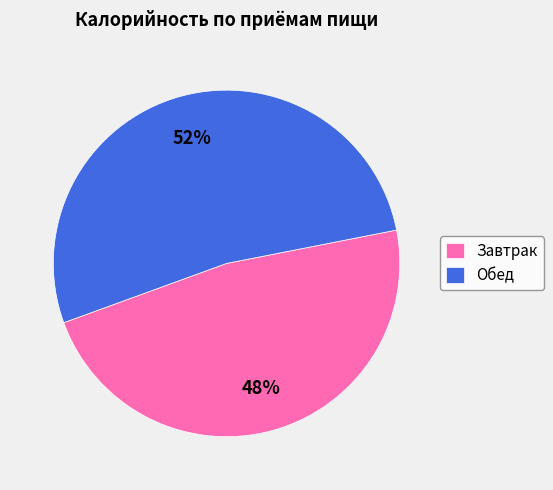

To the nearest percent, what portion does Завтрак represent?

48%